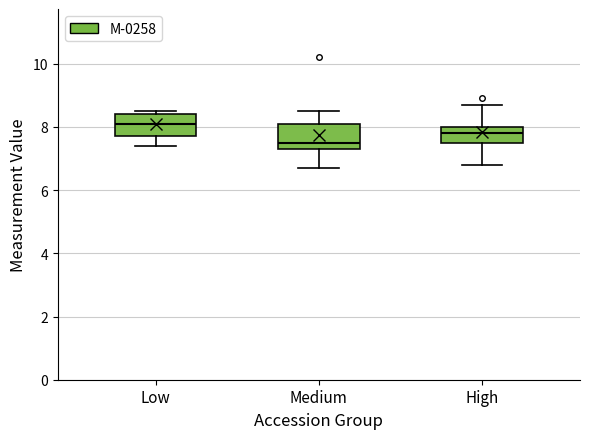

Reading left to right, read every box against the y-axis: the position of its median line, the range the box covers, and the ends of its whiskers. The values are not printed on the chart, so give them approximately, as read against the axis.

Low: median 8.2, box 7.8 to 8.4, whiskers 7.4 to 8.6
Medium: median 7.6, box 7.4 to 8.2, whiskers 6.8 to 8.6
High: median 7.8, box 7.6 to 8.0, whiskers 6.8 to 8.8